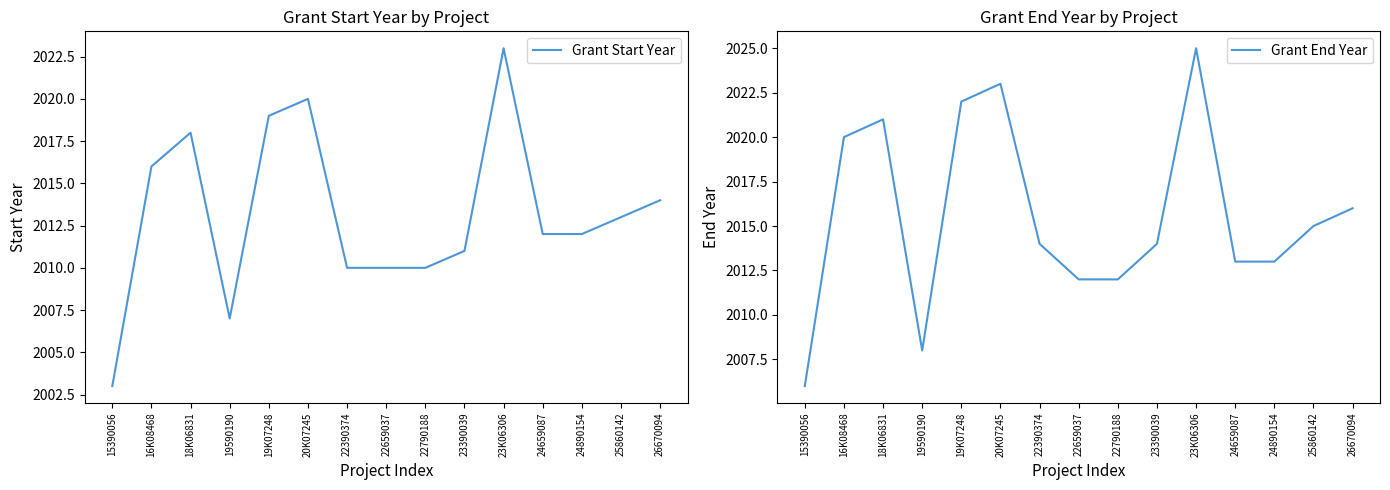

What is the average value of the Grant Start Year series?

2013